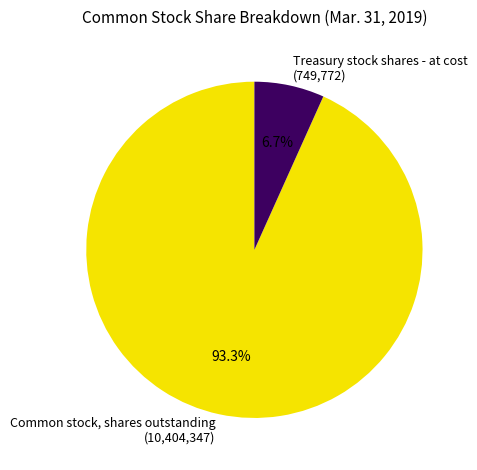

Which category accounts for the majority?

Common stock, shares outstanding